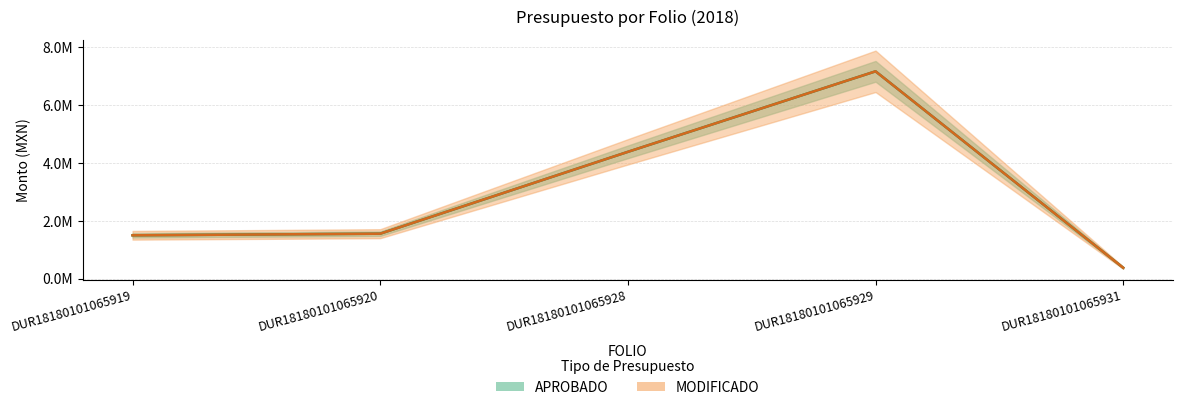

True or false: APROBADO and MODIFICADO cross at least once.

False